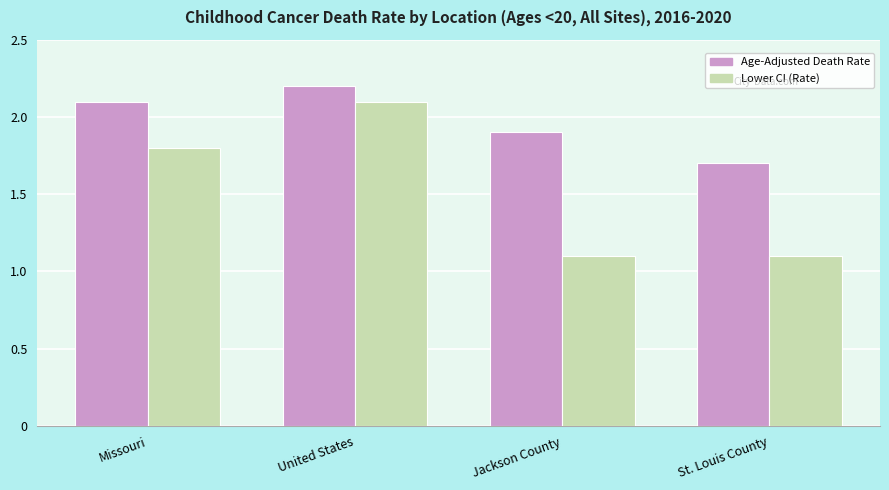

Is it true that Age-Adjusted Death Rate equals 2.6 at St. Louis County?

False